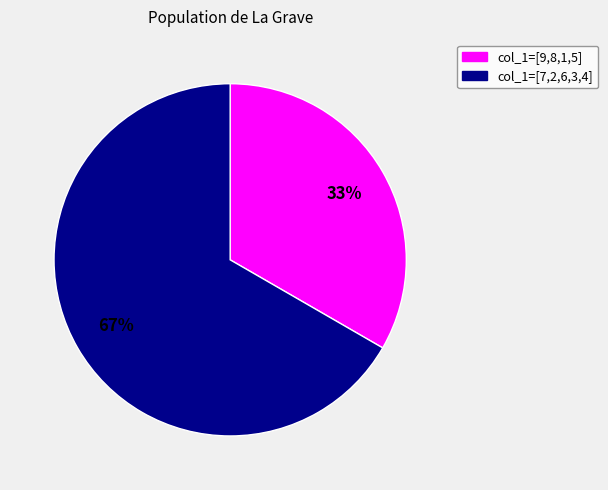

Is the sum of col_1=[7,2,6,3,4] and col_1=[9,8,1,5] greater than half?

Yes